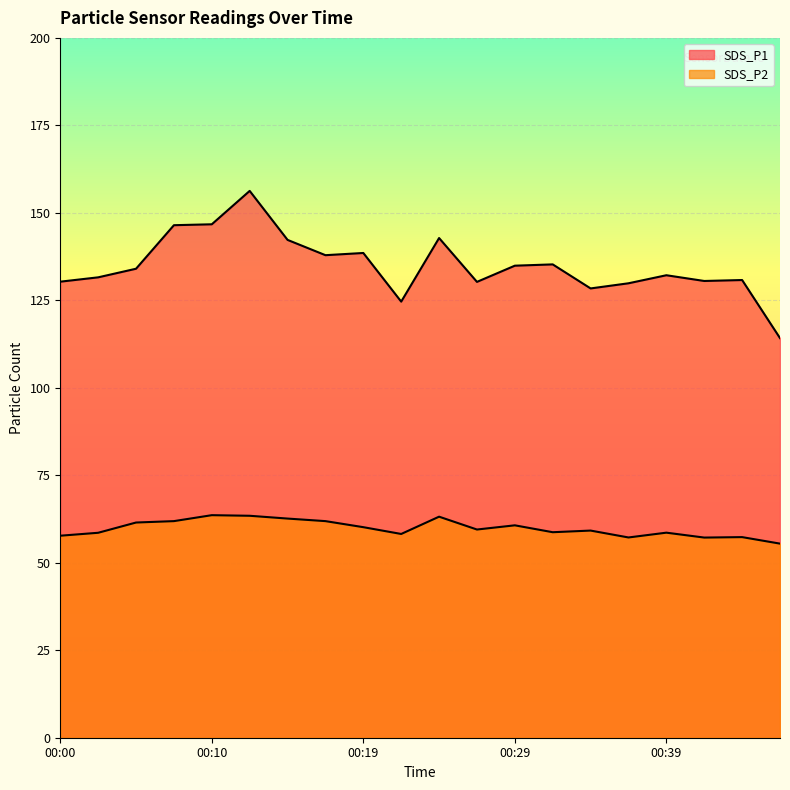

The SDS_P1 series shows 93.4 at 00:14. True or false?

False